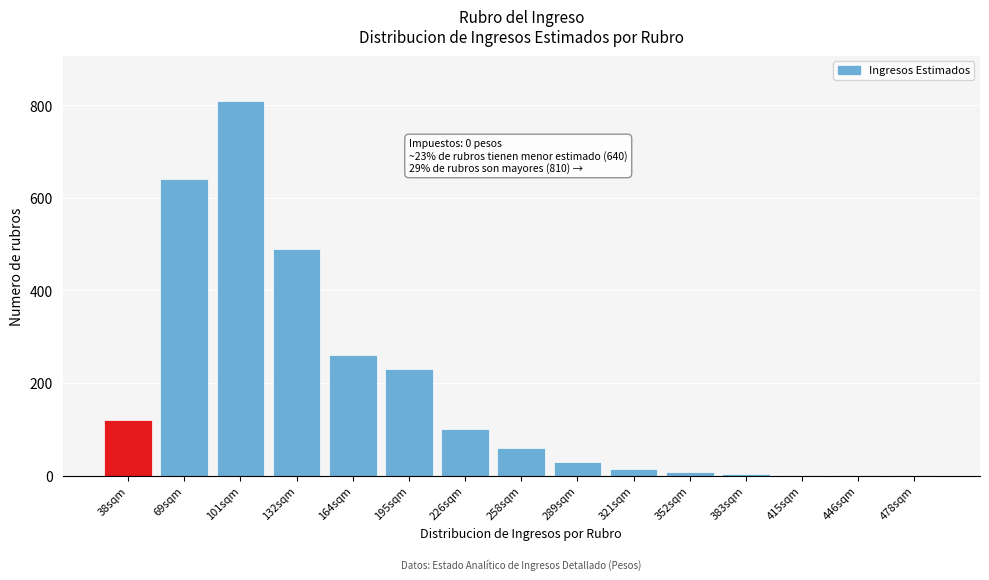

What is the change in value from 101sqm to 195sqm?

-580